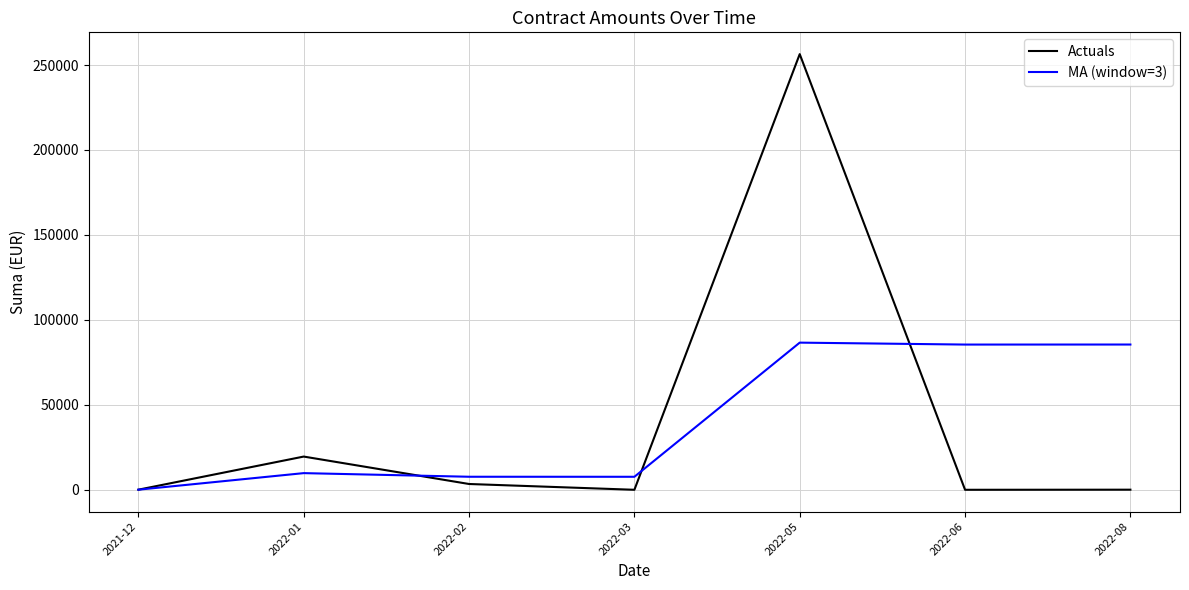

What is the spread (max minus min) of values at 2022-02?

4264.7